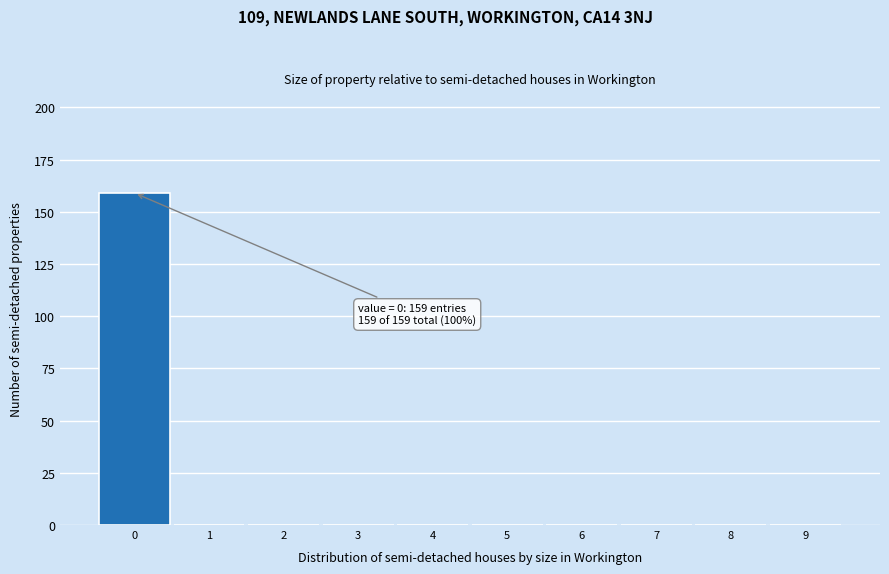

Which range on the x-axis has the tallest bar?

-0.5 to 0.5